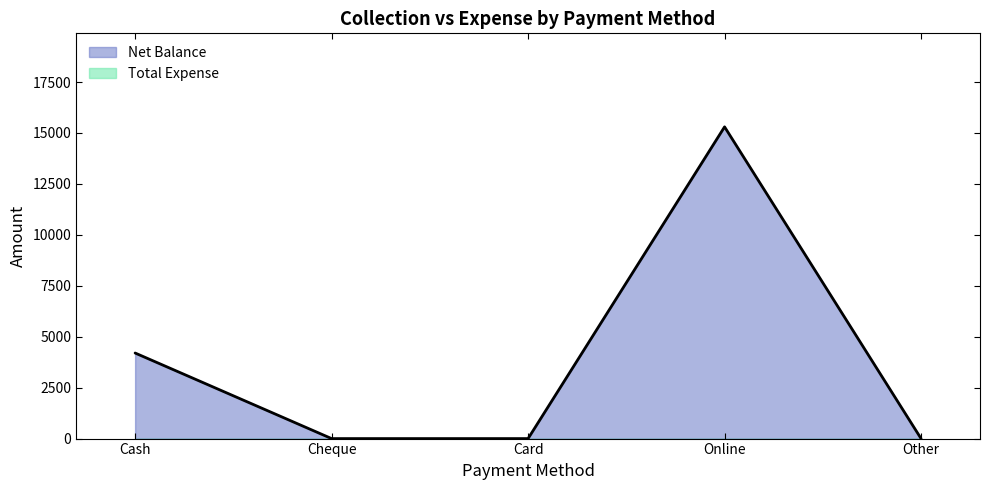

Rank the categories by value from highest to lowest.

Online, Cash, Cheque, Card, Other